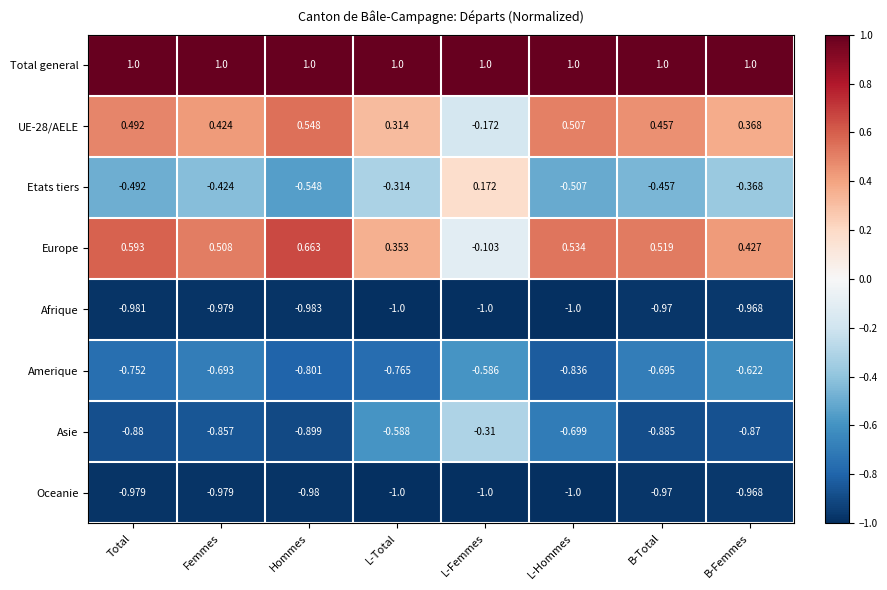

Which series has the widest spread of values?

Europe